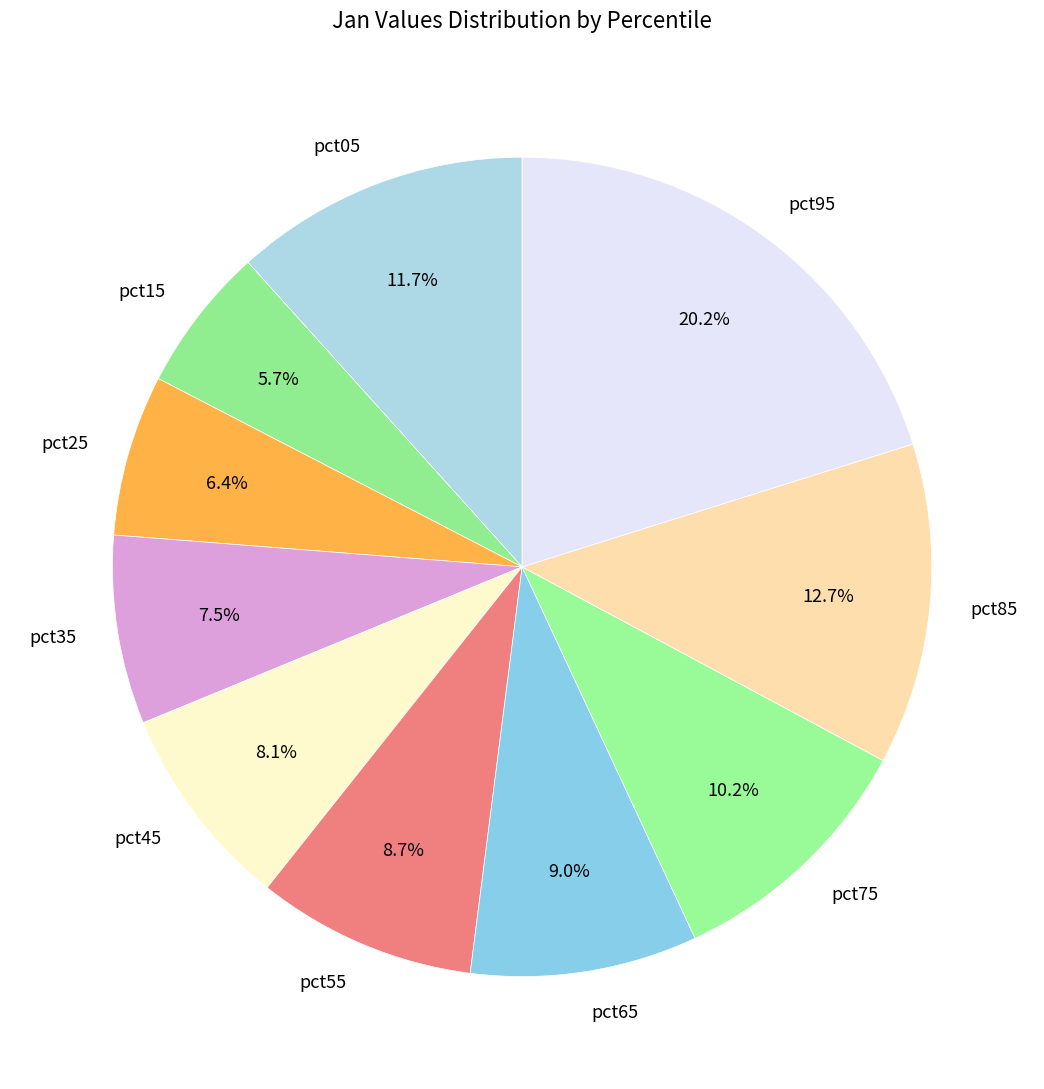

Count the number of slices in the pie.

10